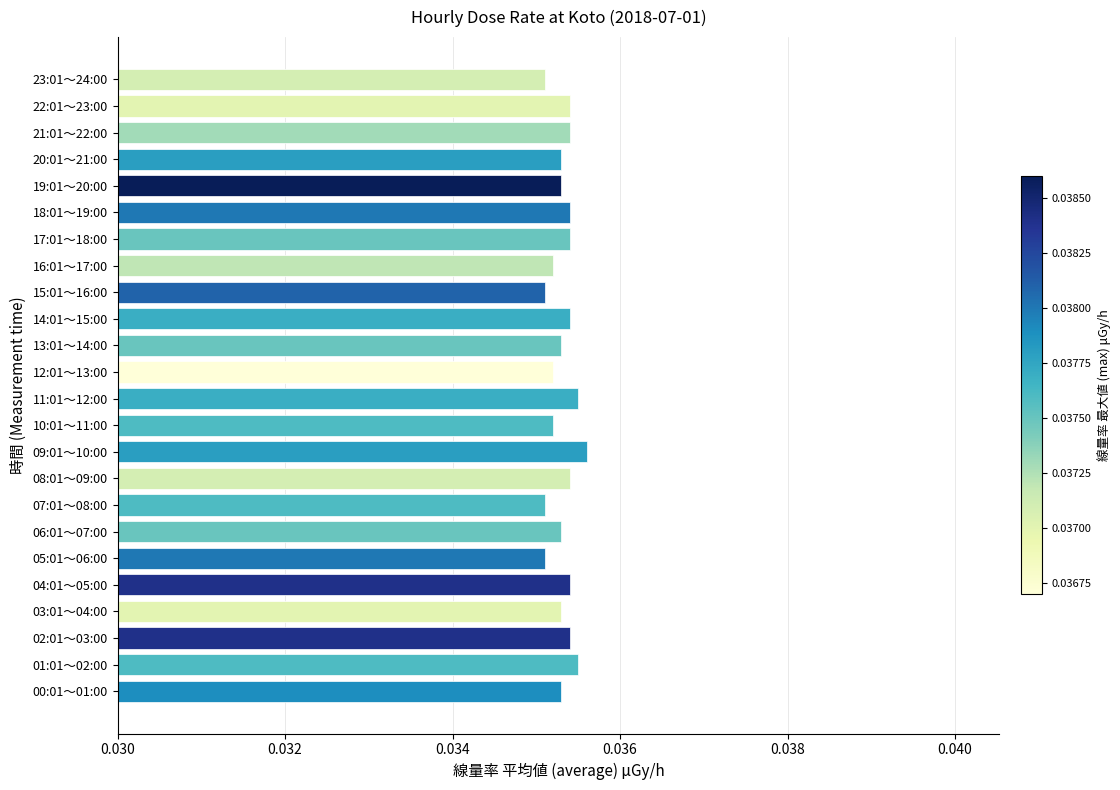

How many values are between 0 and 1?

24